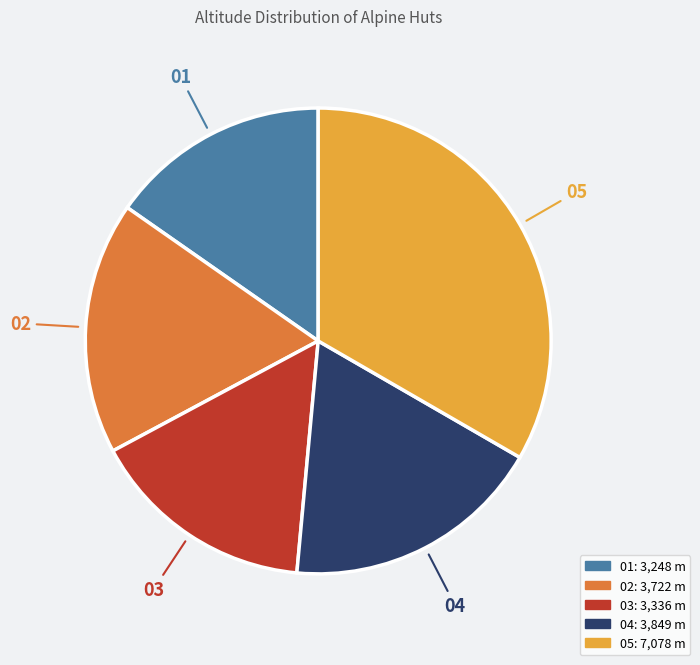

Is there a majority slice in this chart?

No